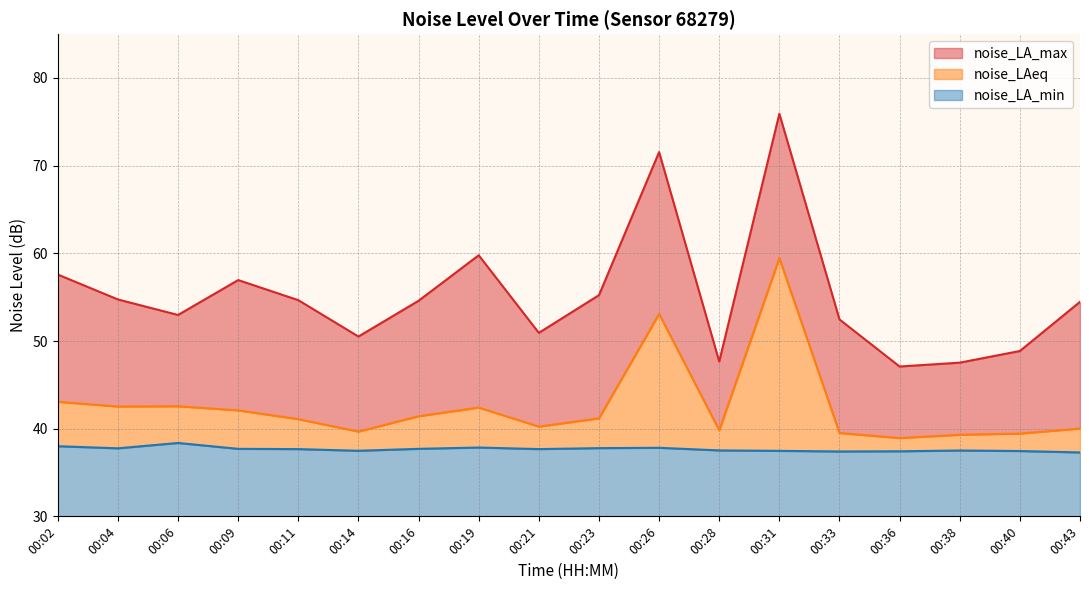

Reading right to left, extract all data points from this chart.

noise_LA_max: 54.5	48.9	47.5	47.1	52.5	75.9	47.7	71.5	55.2	50.9	59.8	54.6	50.5	54.7	57.0	53.0	54.7	57.6
noise_LAeq: 40.0	39.4	39.3	38.9	39.5	59.5	39.8	53.1	41.2	40.2	42.4	41.4	39.7	41.1	42.1	42.6	42.5	43.1
noise_LA_min: 37.3	37.5	37.5	37.4	37.4	37.5	37.5	37.8	37.8	37.7	37.9	37.7	37.5	37.7	37.7	38.4	37.8	38.0